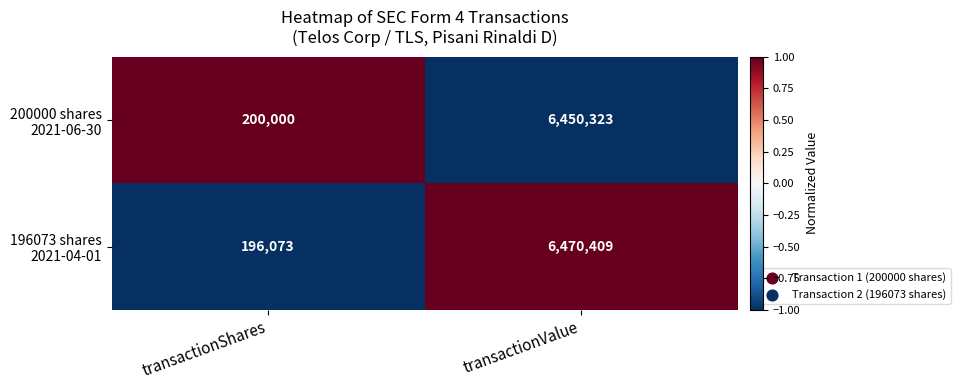

What is the difference between the highest and lowest values at transactionValue?

20086